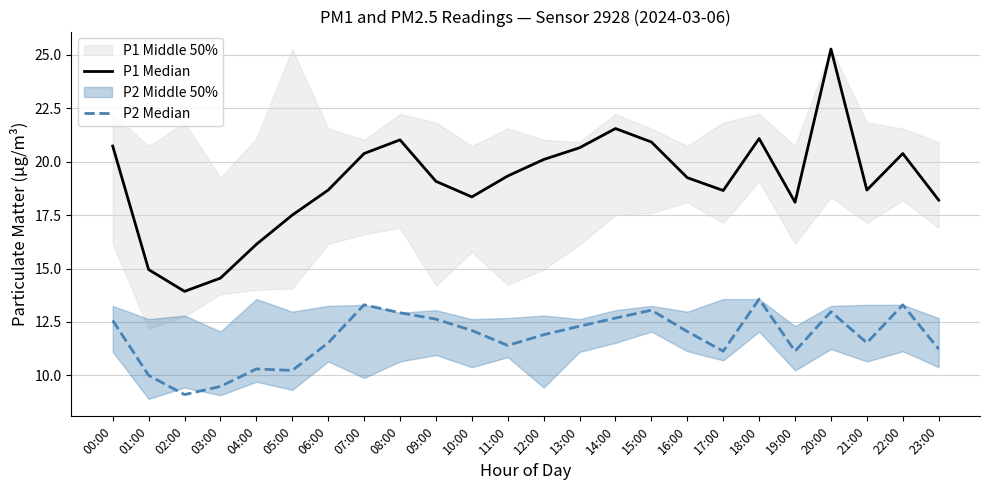

At how many categories does at least one series exceed 24?

1